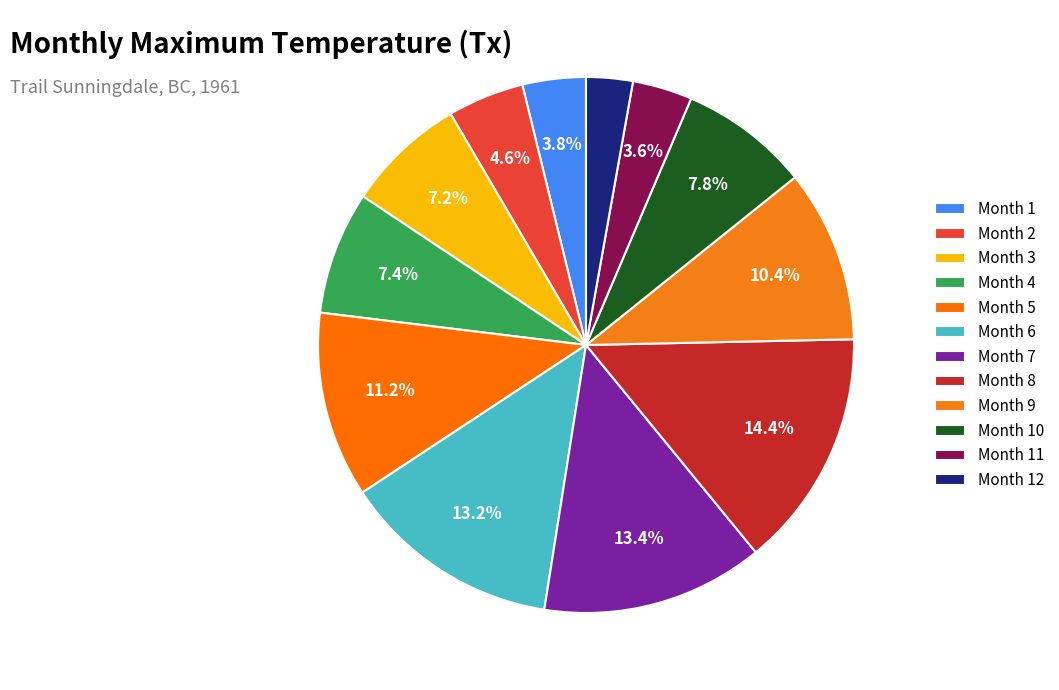

Is there any slice that represents more than half of the pie?

No